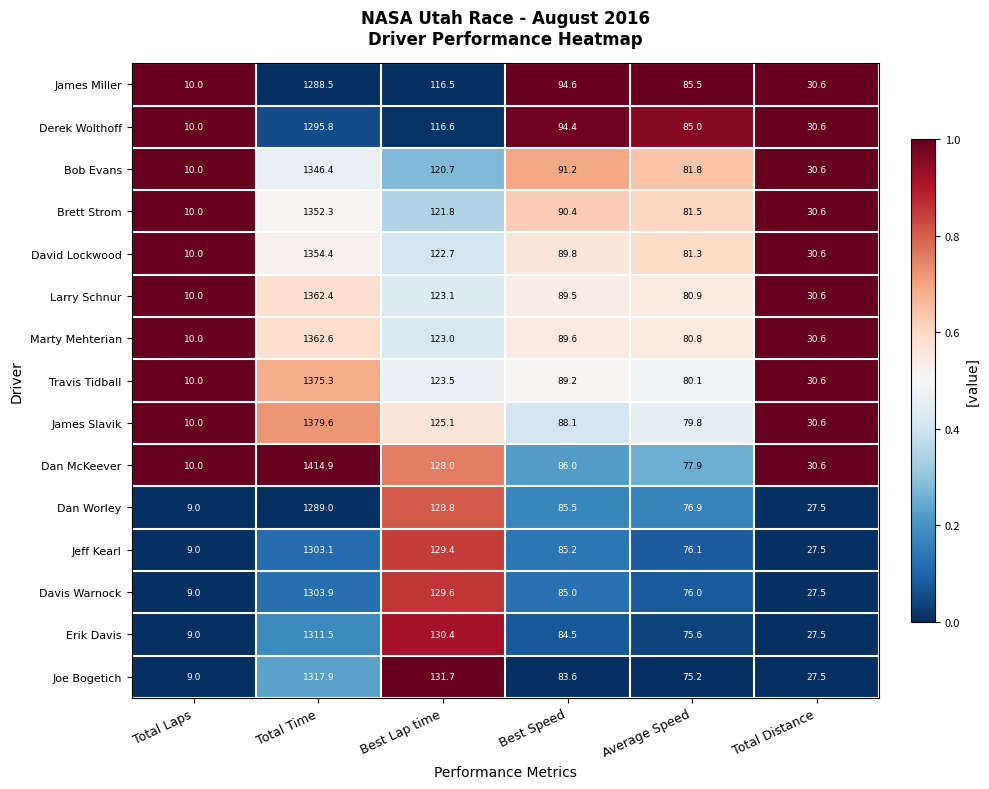

List the series in order of their peak value, lowest first.

James Miller, Dan Worley, Derek Wolthoff, Jeff Kearl, Davis Warnock, Erik Davis, Joe Bogetich, Bob Evans, Brett Strom, David Lockwood, Larry Schnur, Marty Mehterian, Travis Tidball, James Slavik, Dan McKeever